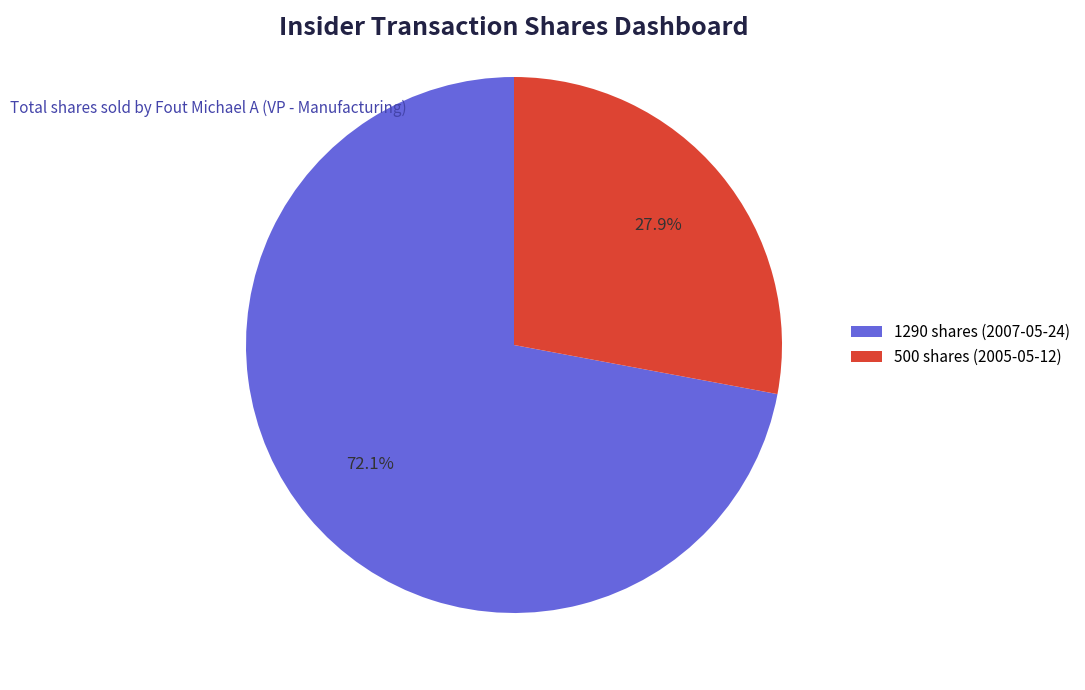

Rank the categories by value from highest to lowest.

1290 shares (2007-05-24), 500 shares (2005-05-12)